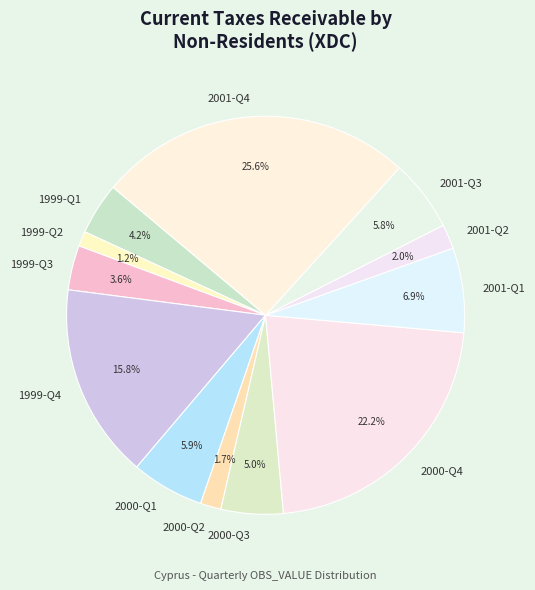

To the nearest percent, what percentage of the pie is 2000-Q4?

22%